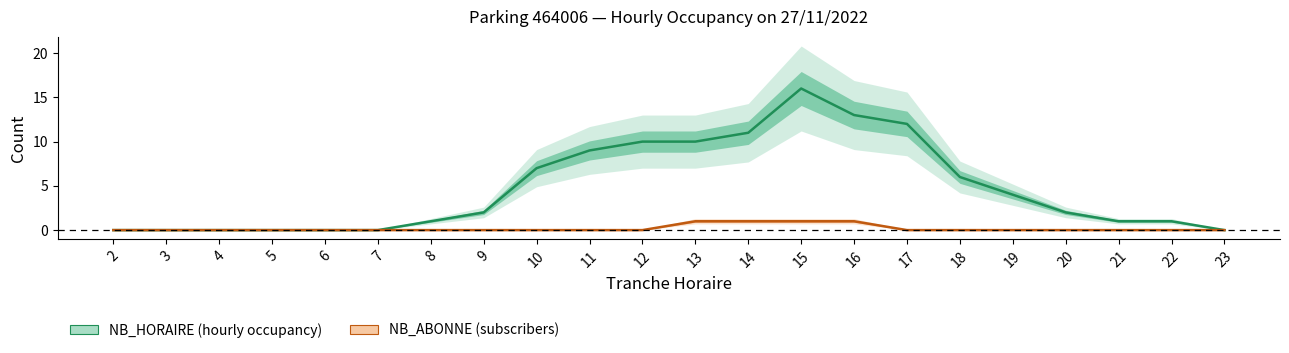

How many lines are shown in the chart?

2